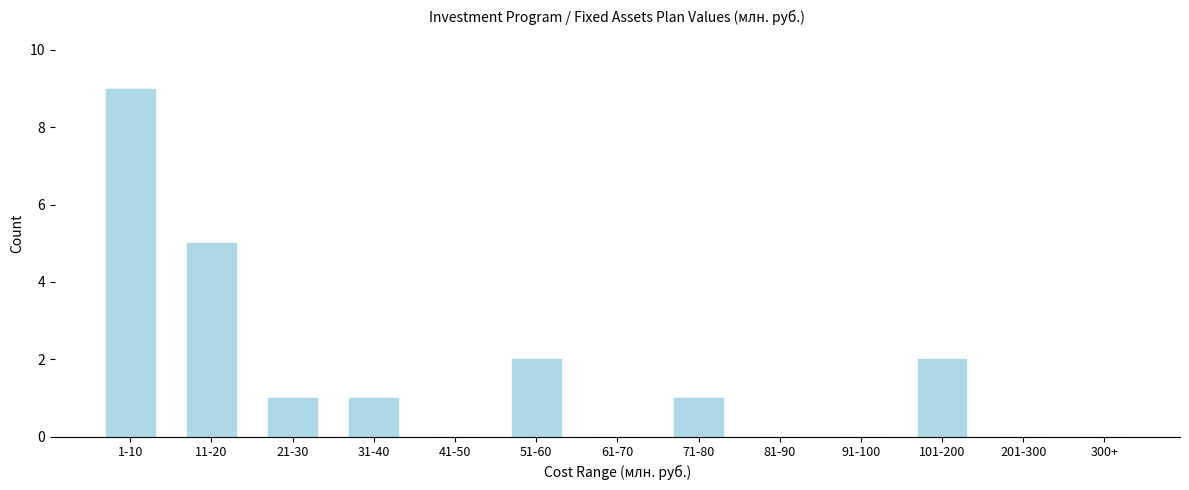

Reading left to right, transcribe all the data shown in this chart.

1-10=9	11-20=5	21-30=1	31-40=1	41-50=0	51-60=2	61-70=0	71-80=1	81-90=0	91-100=0	101-200=2	201-300=0	300+=0